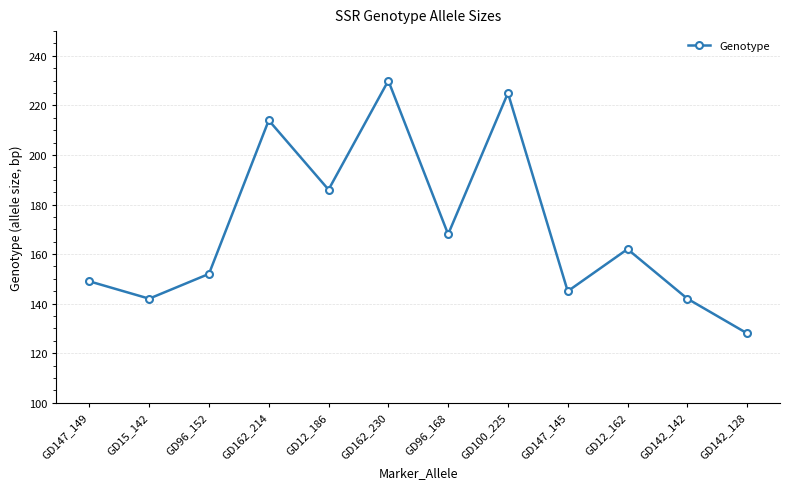

What is the sum of the values at GD12_162 and GD15_142?

304